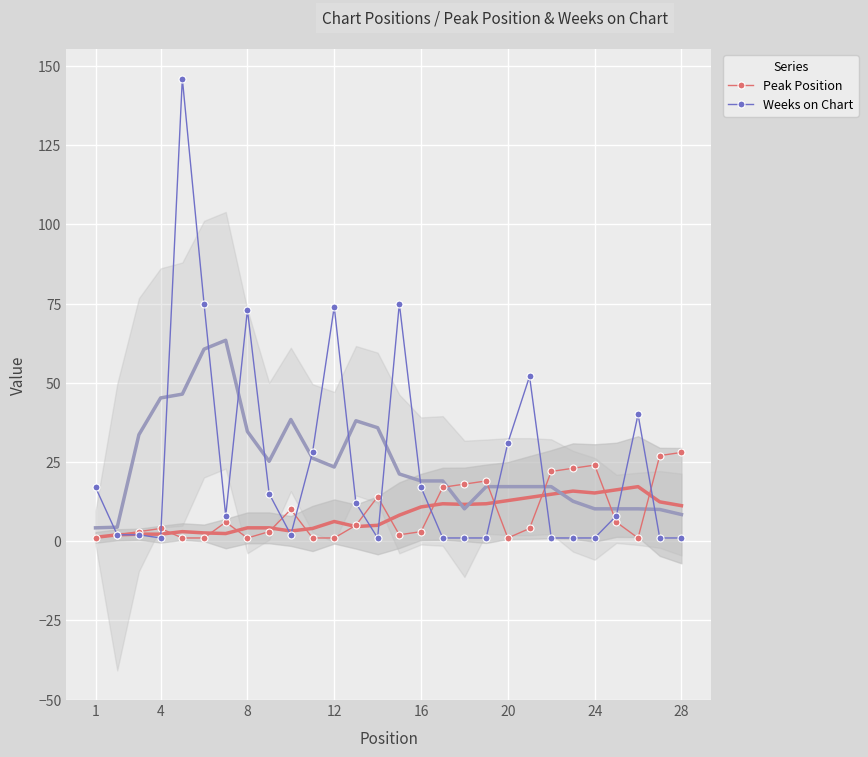

Reading right to left, list all the values displayed in this chart.

Peak Position: 28	27	1	6	24	23	22	4	1	19	18	17	3	2	14	5	1	1	10	3	1	6	1	1	4	3	2	1
Weeks on Chart: 1	1	40	8	1	1	1	52	31	1	1	1	17	75	1	12	74	28	2	15	73	8	75	146	1	2	2	17